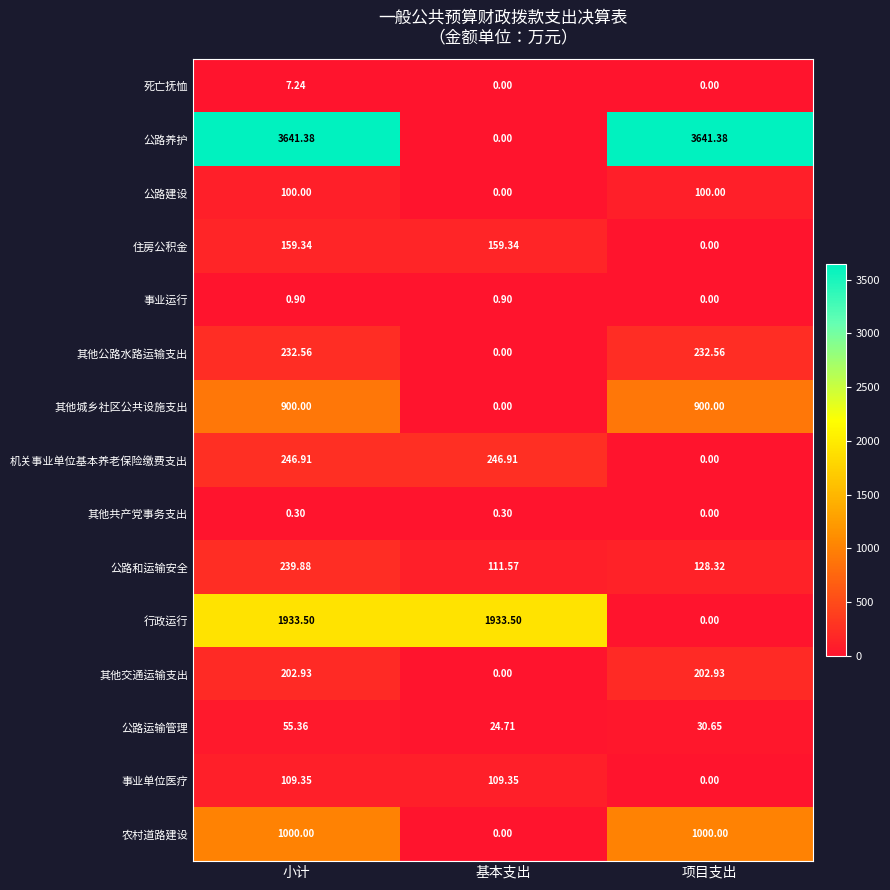

Rank the series by their maximum value, from highest to lowest.

公路养护, 行政运行, 农村道路建设, 其他城乡社区公共设施支出, 机关事业单位基本养老保险缴费支出, 公路和运输安全, 其他公路水路运输支出, 其他交通运输支出, 住房公积金, 事业单位医疗, 公路建设, 公路运输管理, 死亡抚恤, 事业运行, 其他共产党事务支出